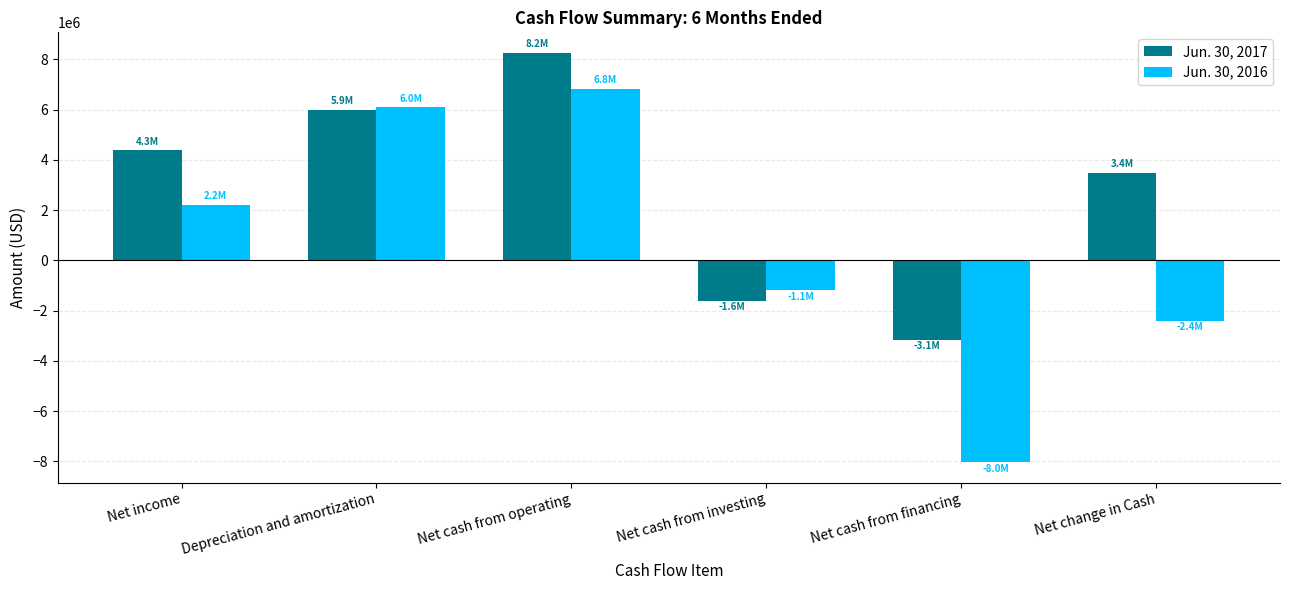

What are all the series names shown in the legend?

Jun. 30, 2017, Jun. 30, 2016